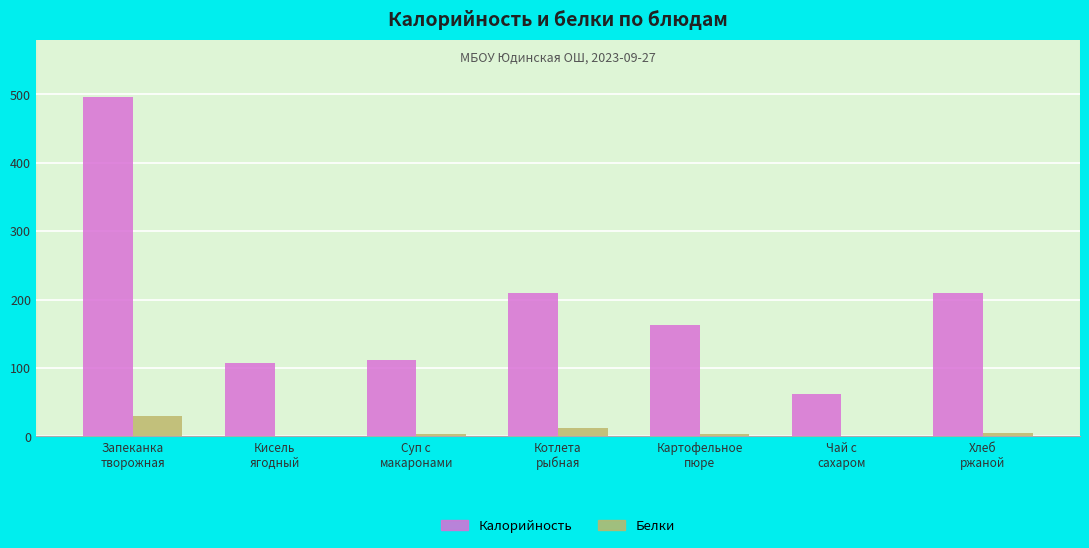

What is the sum of all Белки values?

55.1